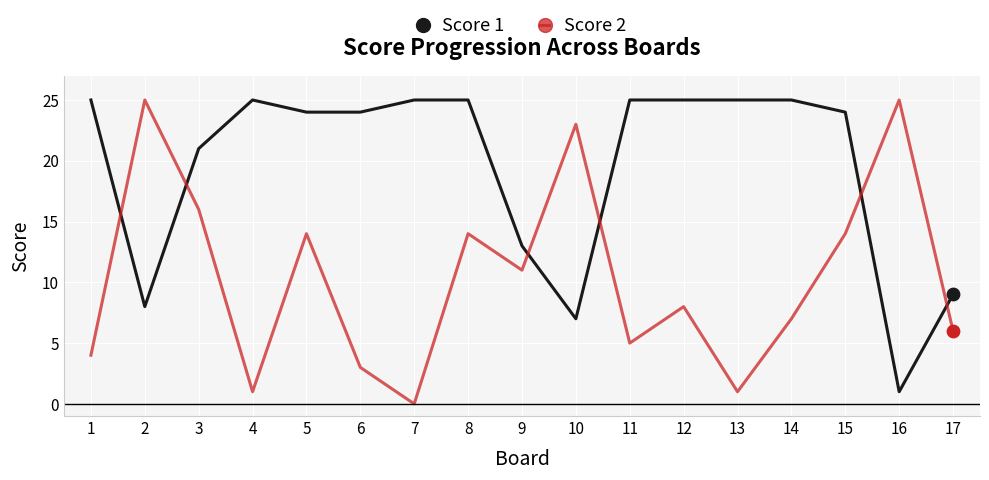

Is the value of Score 2 at 13 greater than the value of Score 1 at 13?

No